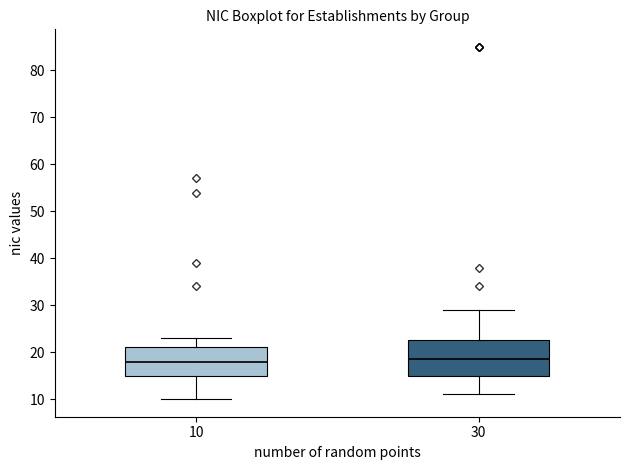

Reading left to right, transcribe this box plot: for each box, give where its median line is, the range the box spans, and where its two whiskers end, as read against the y-axis. The values are not printed on the chart, so give them approximately, as read against the axis.

10: median 18, box 15 to 21, whiskers 10 to 23
30: median 19, box 15 to 23, whiskers 11 to 29